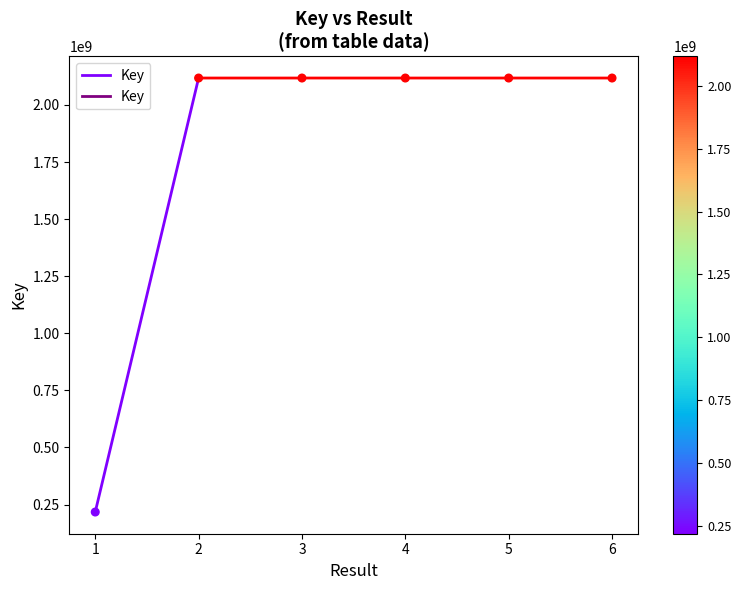

What is the range of X values (max minus min)?

5